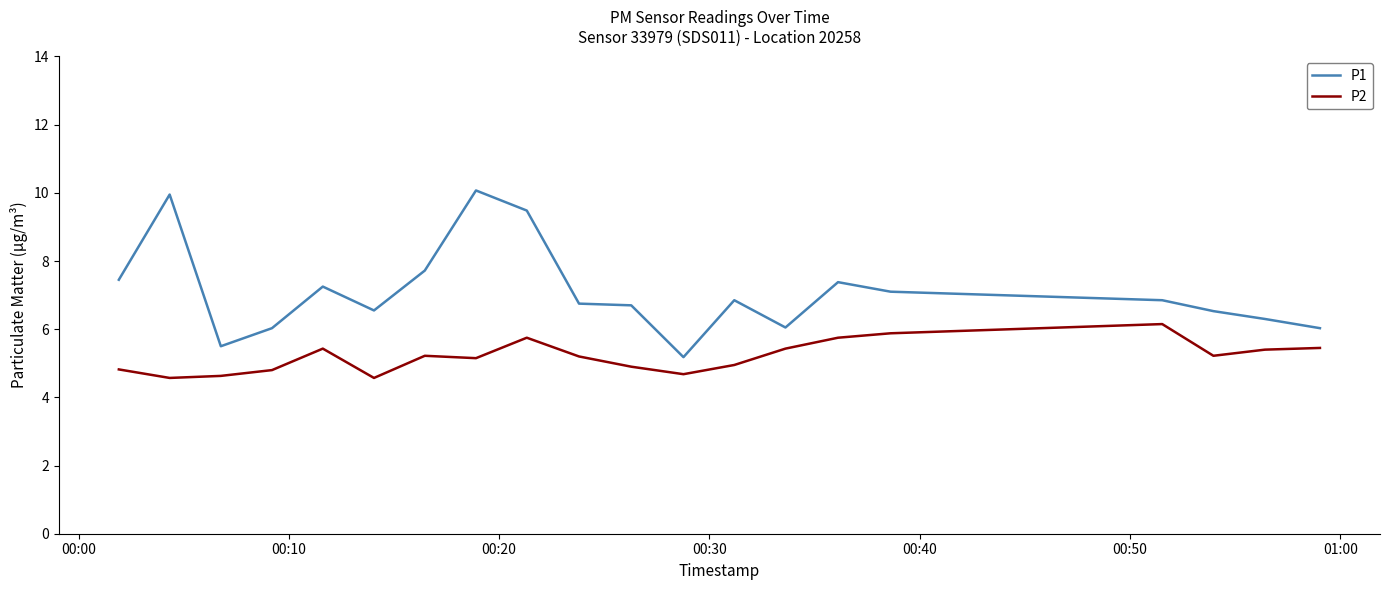

True or false: P1 and P2 cross at least once.

False